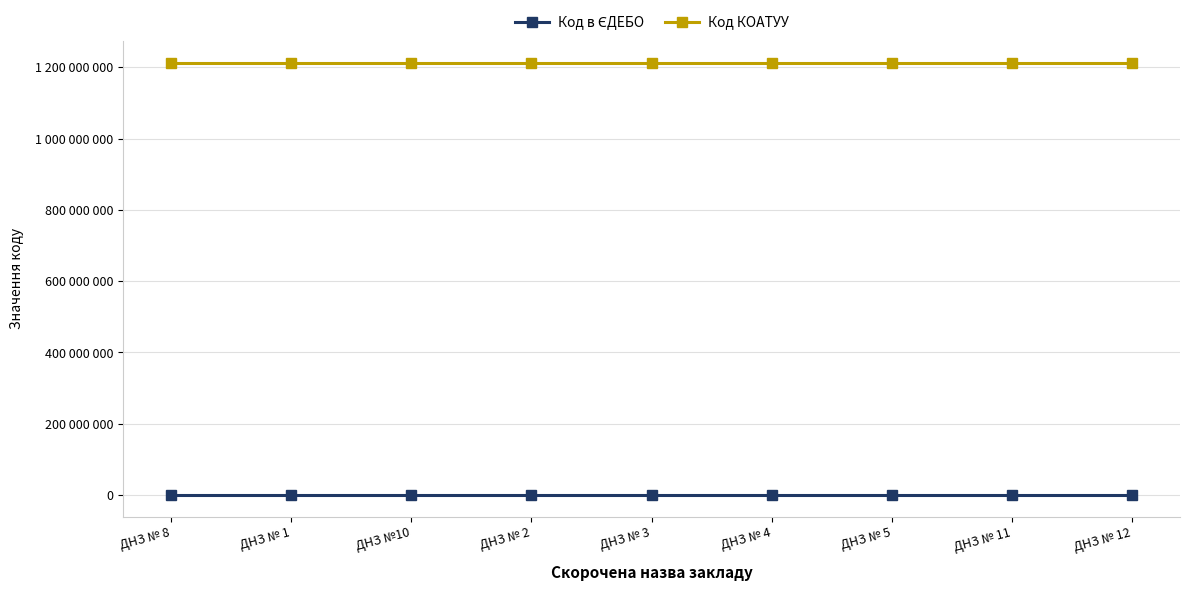

At which category does Код в ЄДЕБО reach its first local peak?

ДНЗ №10